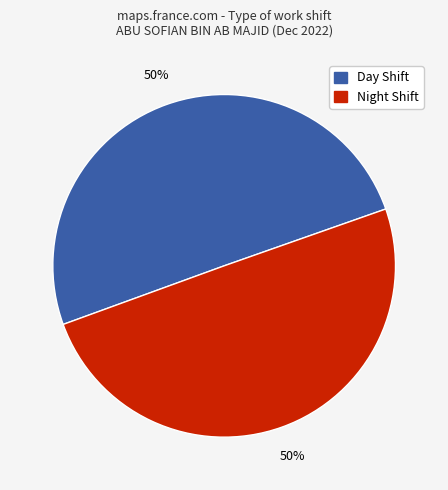

What percentage is the Day Shift slice, to the nearest percent?

50%